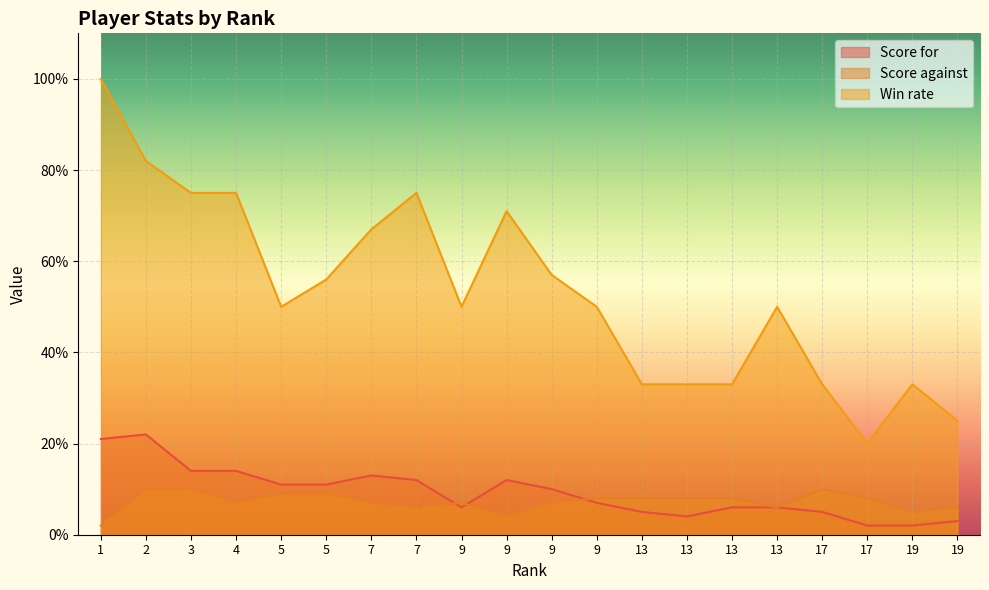

Is the value of Score against at 4 greater than the value of Win rate at 5?

No